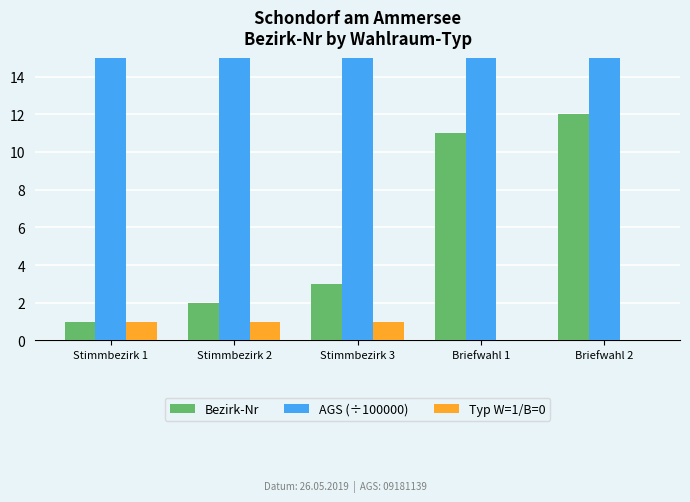

At how many categories does at least one series exceed 91?

5